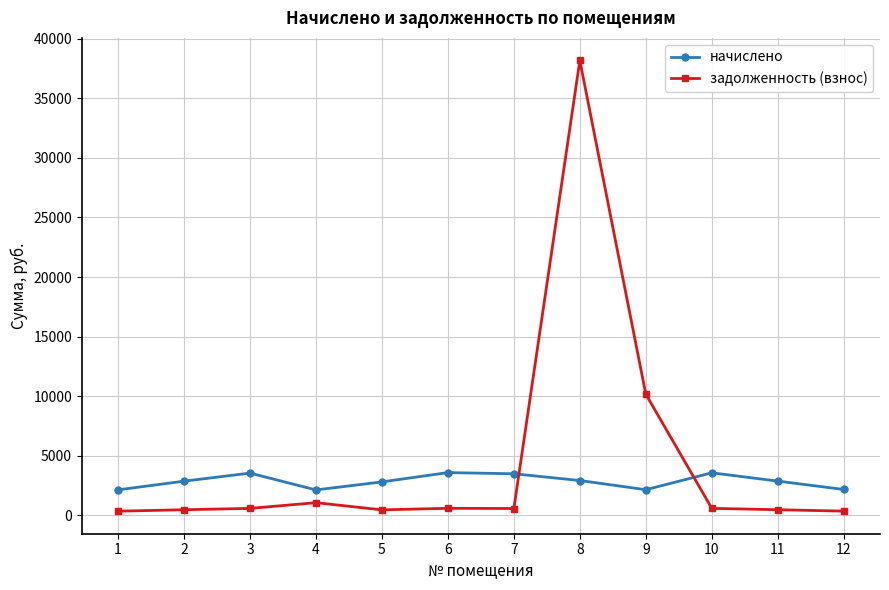

What is the difference between the highest and lowest values at 8?

35240.0